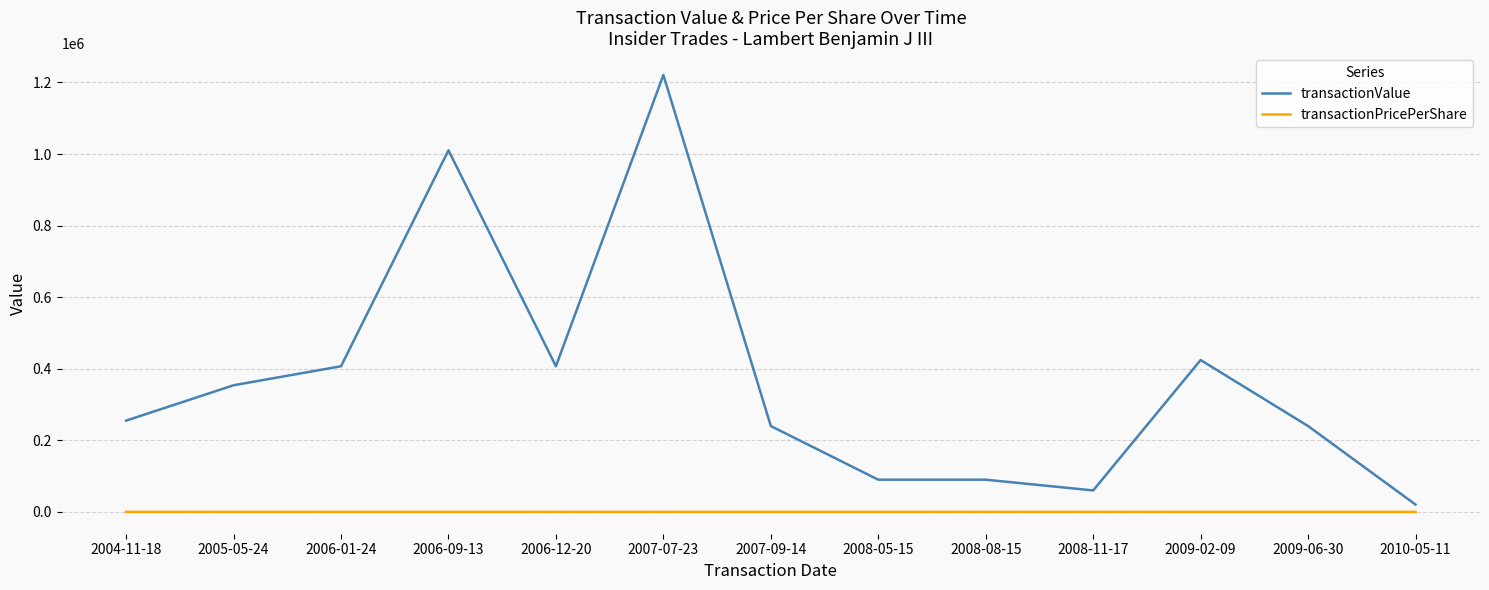

What is the difference between the maximum and minimum values in the transactionPricePerShare series?

39.0